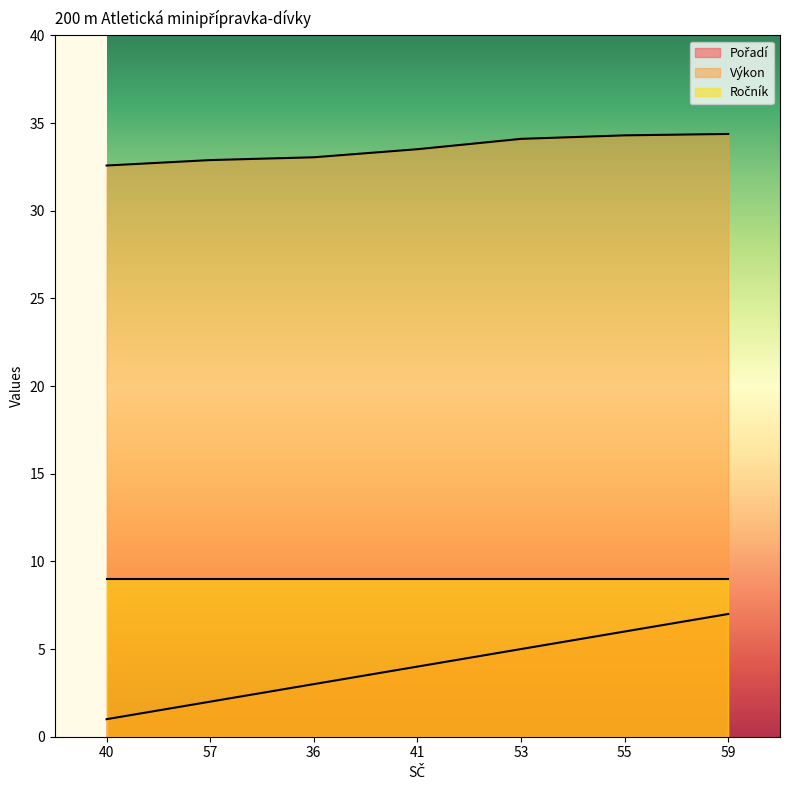

Does the chart display data point markers on the line(s)?

No